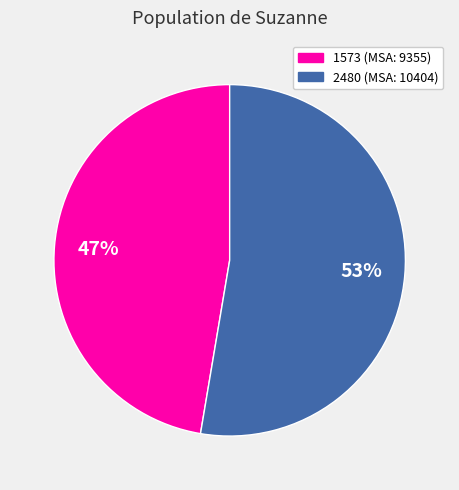

Rank the categories by value from lowest to highest.

1573, 2480